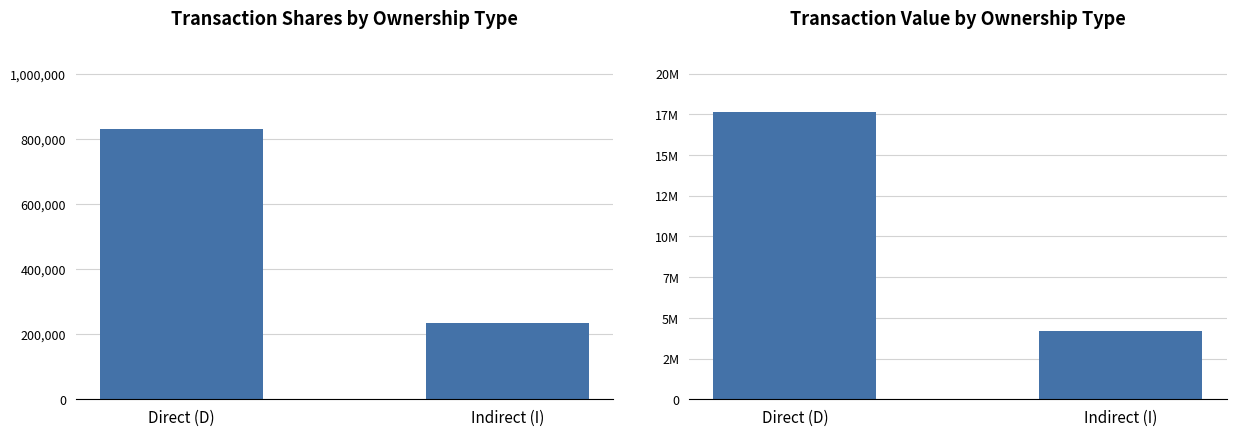

What are all the series names shown in the legend?

transactionShares, transactionValue